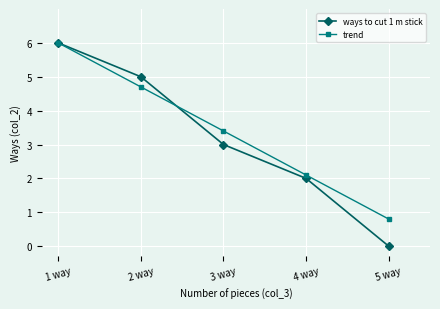

Reading left to right, transcribe all the data shown in this chart.

ways to cut 1 m stick: 6.0	5.0	3.0	2.0	0.0
trend: 6.0	4.7	3.4	2.1	0.8